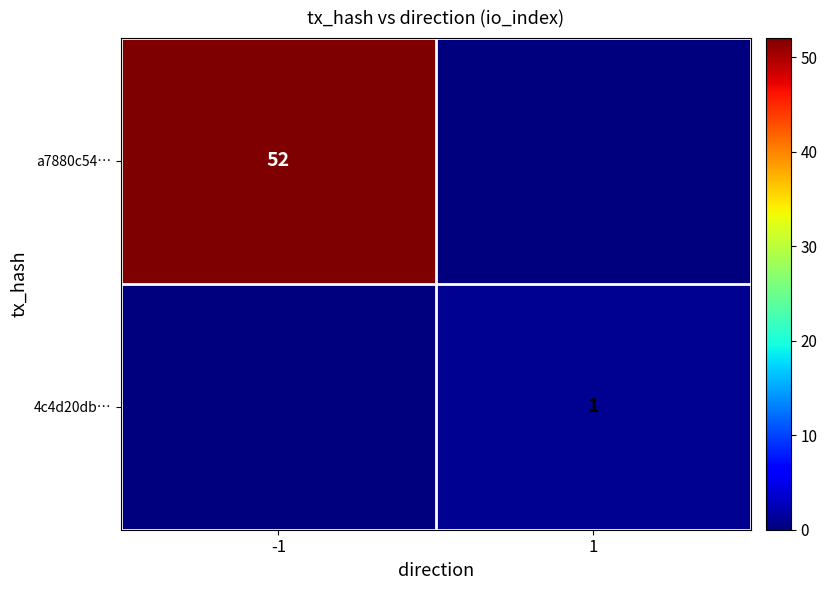

Which category has the lowest value across all series?

1